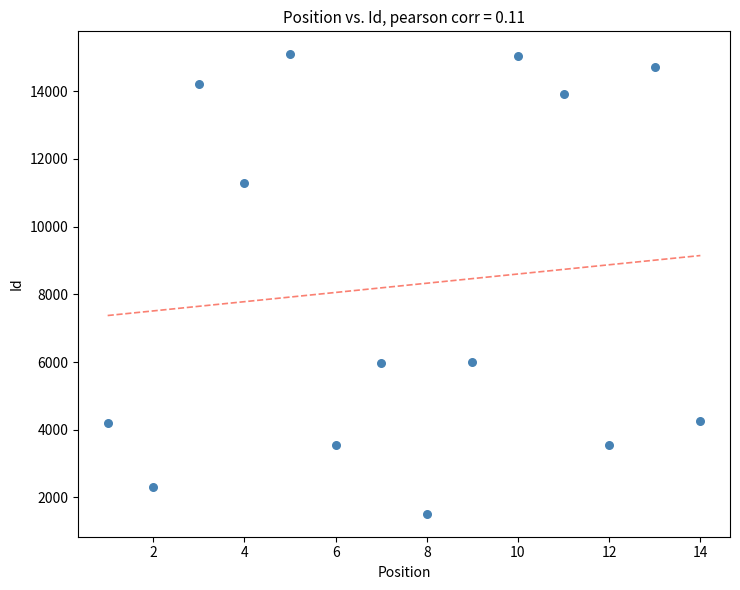

What is the range of Y values (max minus min)?

13568